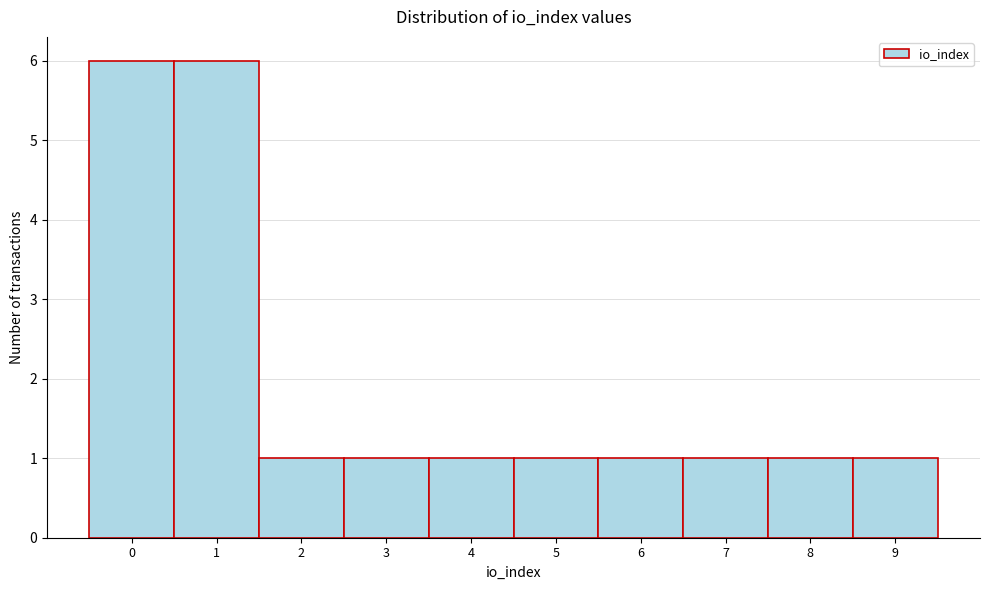

Reading left to right, list every bar in this chart as the range it spans on the x-axis followed by its height. The values are not printed on the chart, so give them approximately, as read against the axis.

-0.5 to 0.5: 6
0.5 to 1.5: 6
1.5 to 2.5: 1
2.5 to 3.5: 1
3.5 to 4.5: 1
4.5 to 5.5: 1
5.5 to 6.5: 1
6.5 to 7.5: 1
7.5 to 8.5: 1
8.5 to 9.5: 1